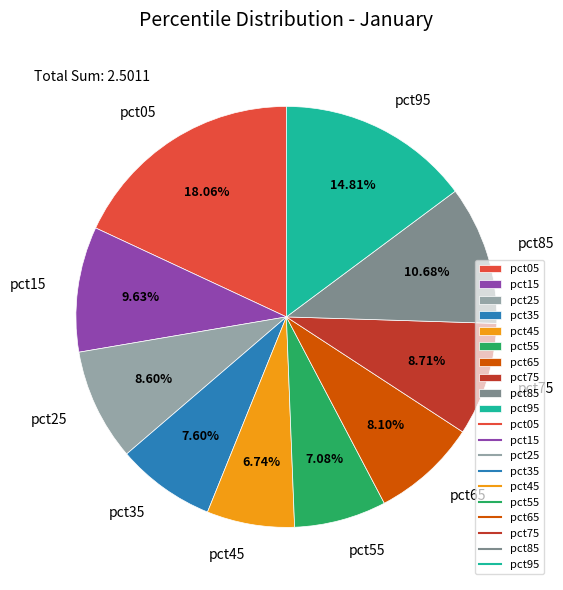

Between pct45 and pct15, which is larger?

pct15